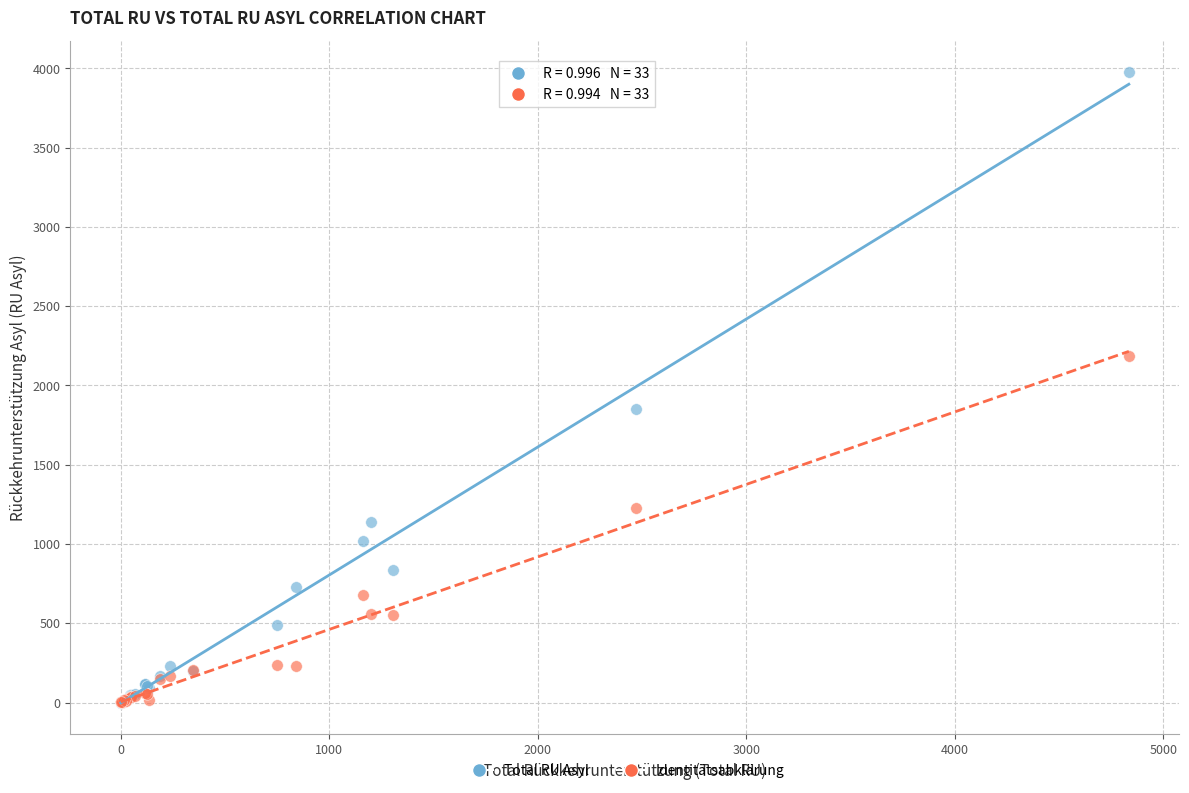

Across all series, what Y value is closest to 1988?

1854